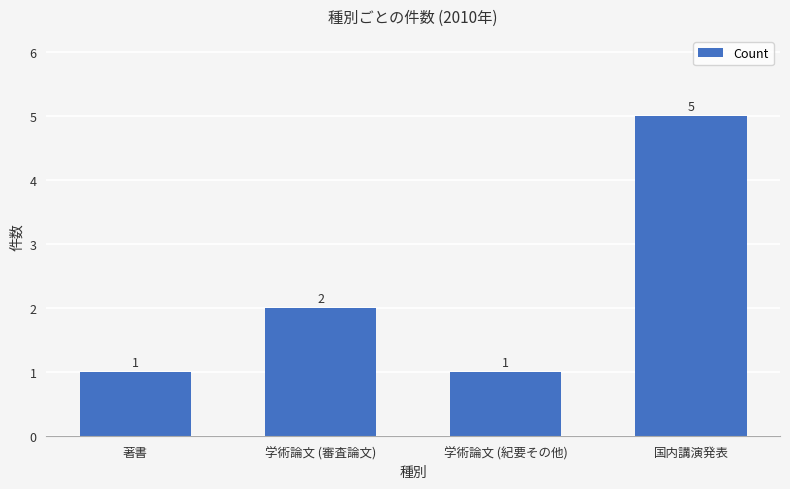

How many categories are shown in the chart?

4